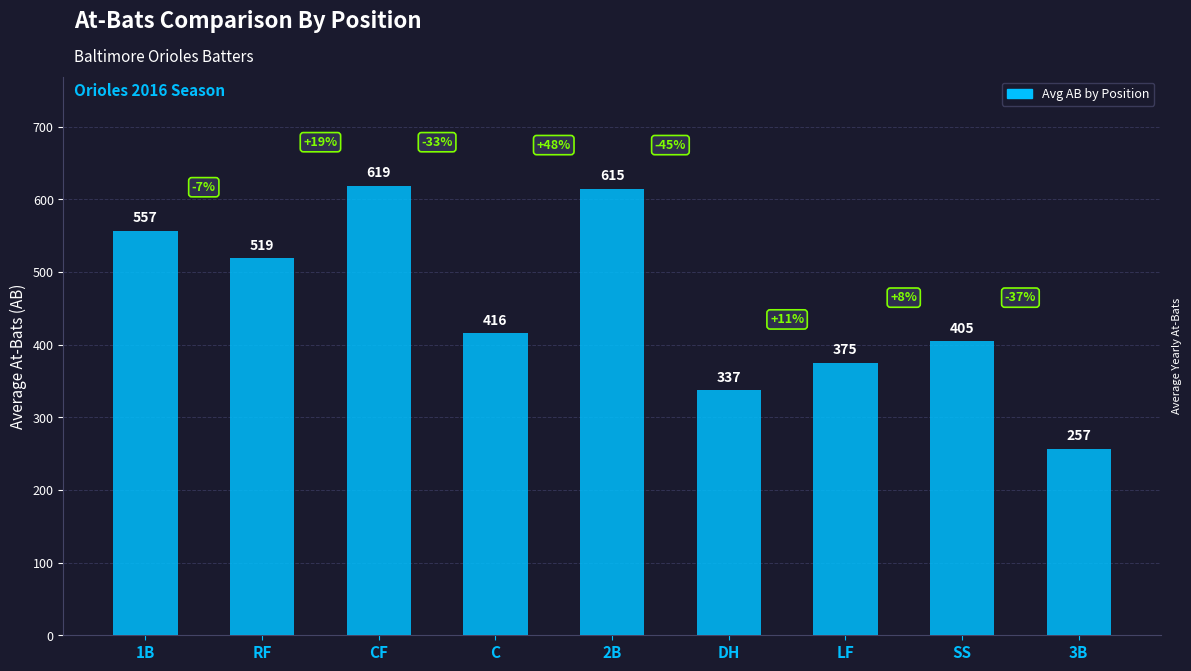

Approximately how many times larger is the value at RF compared to DH?

1.5